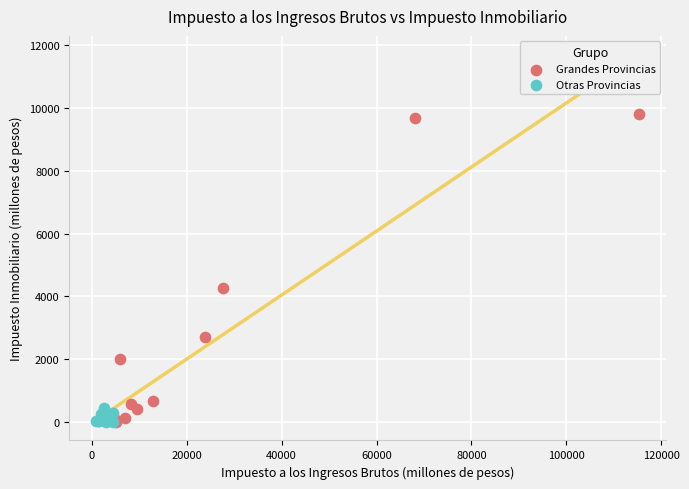

Which series reaches the maximum Y coordinate?

Grandes Provincias